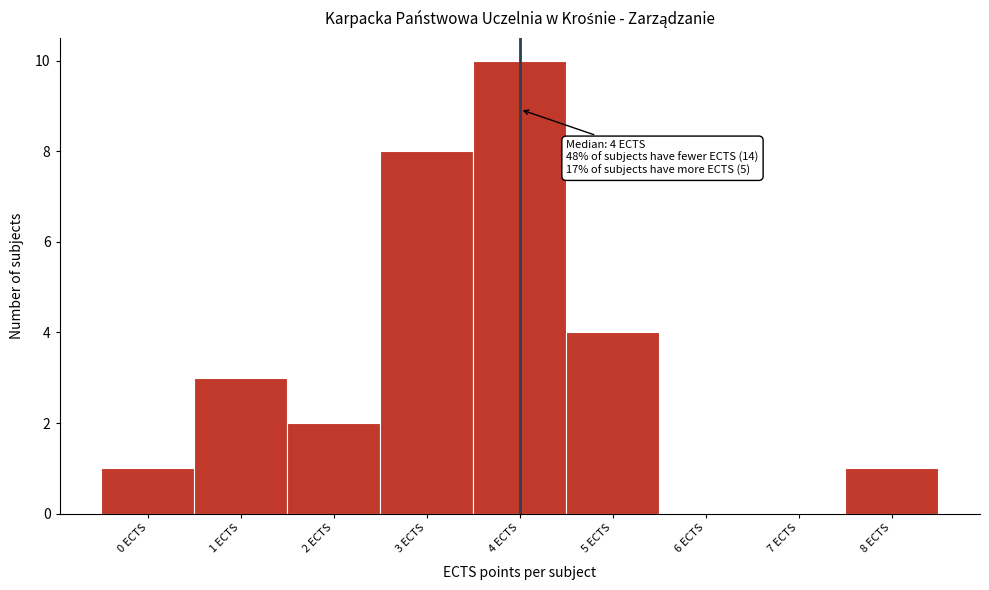

Which range on the x-axis has the tallest bar?

3.5 to 4.5